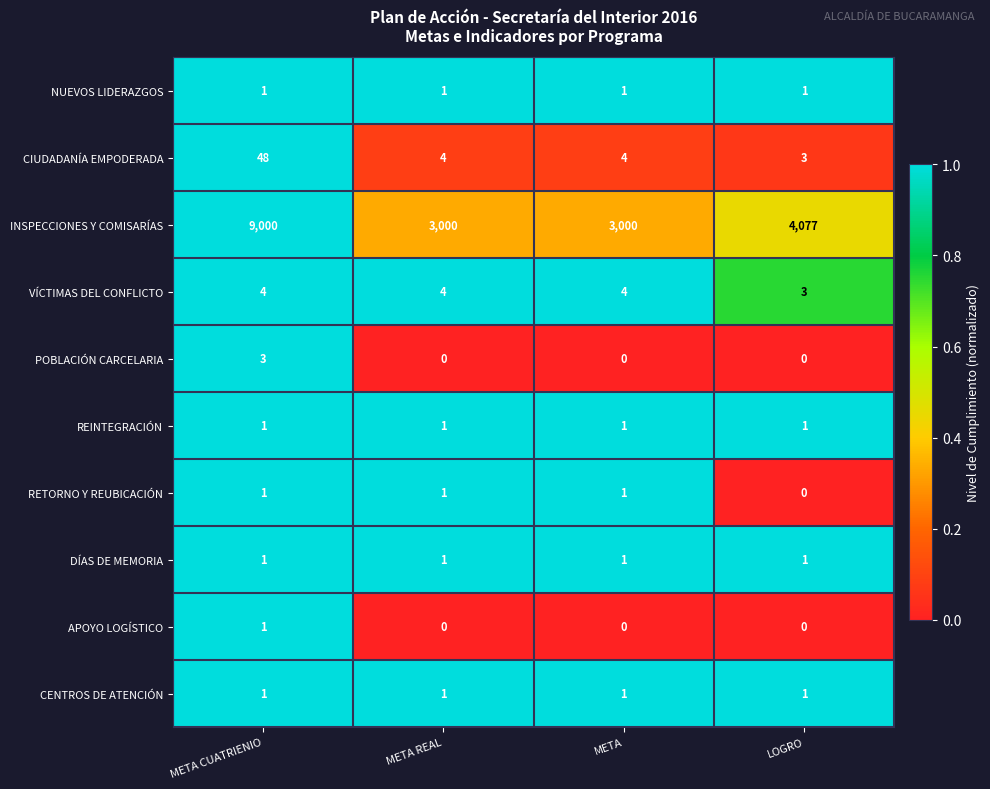

Which series changed the most between META CUATRIENIO and LOGRO?

INSPECCIONES Y COMISARÍAS